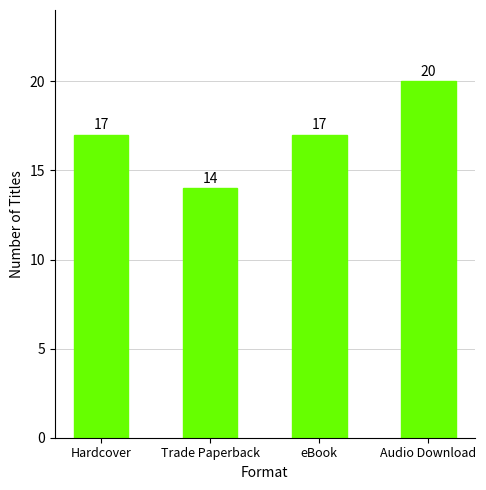

What is the label of the 3rd bar from the right?

Trade Paperback